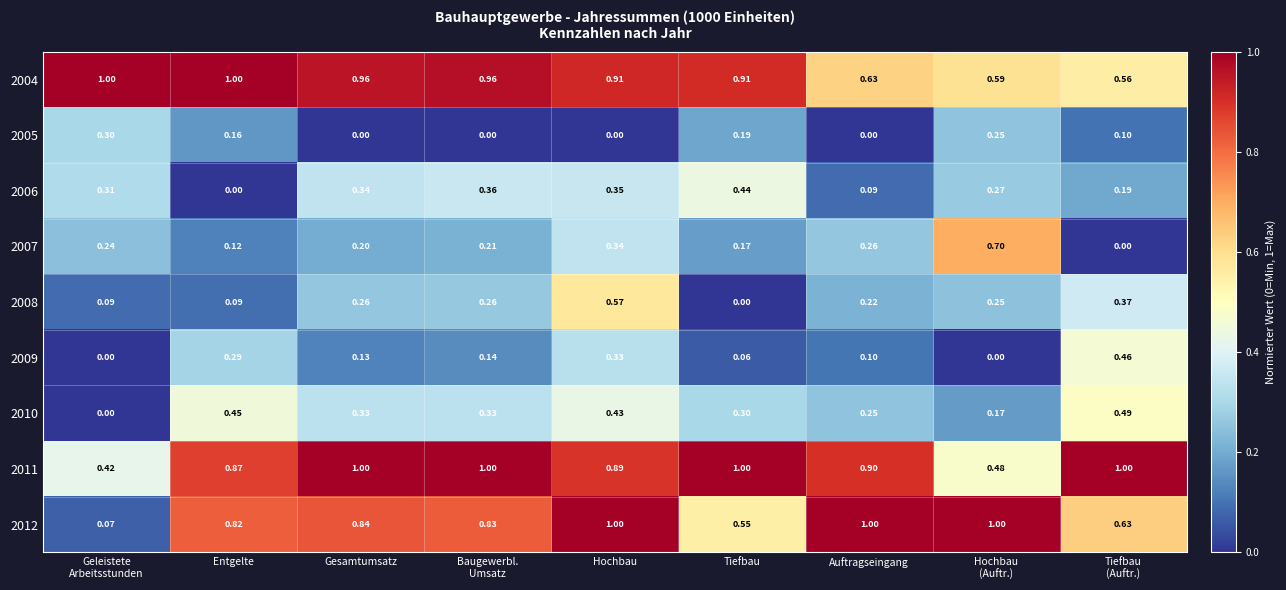

At which category is the sum across all series the highest?

Hochbau